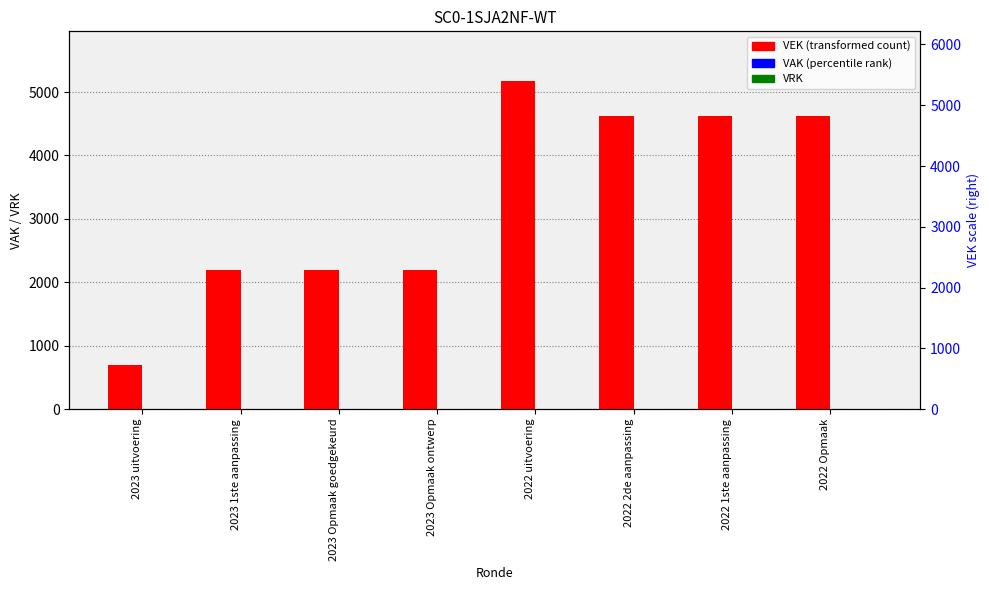

Is the value of VAK at 2023 uitvoering greater than the value of VRK at 2022 2de aanpassing?

No